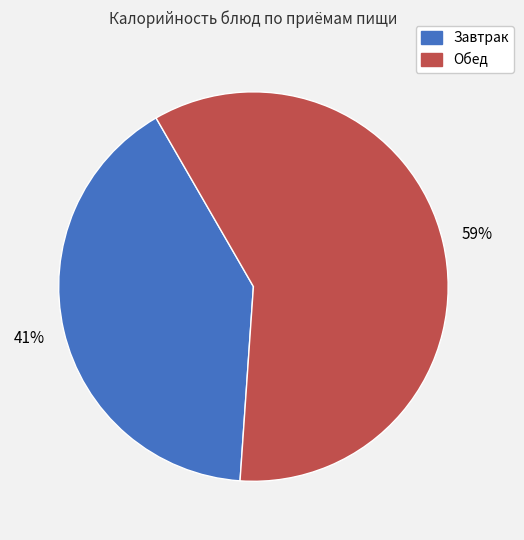

What is the largest slice in the pie chart?

Обед